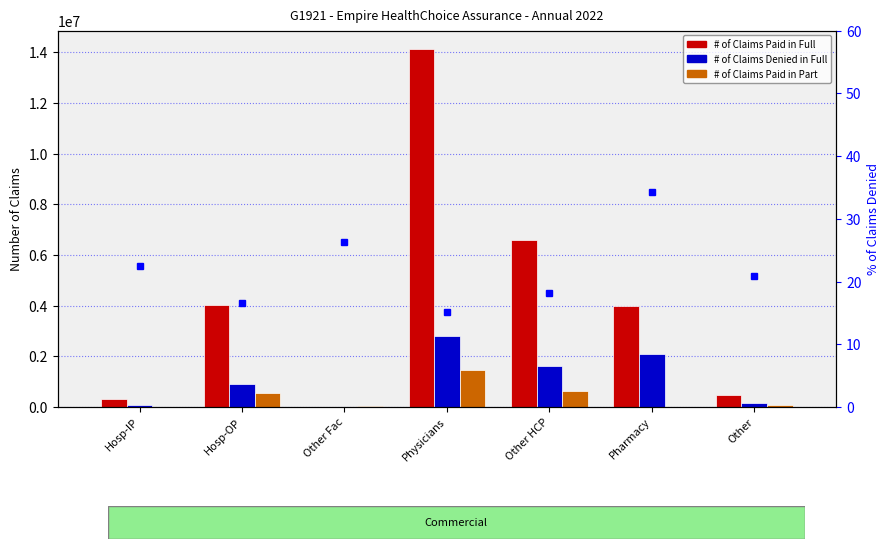

What is the average value of the # of Claims Paid in Full series?

4227379.4